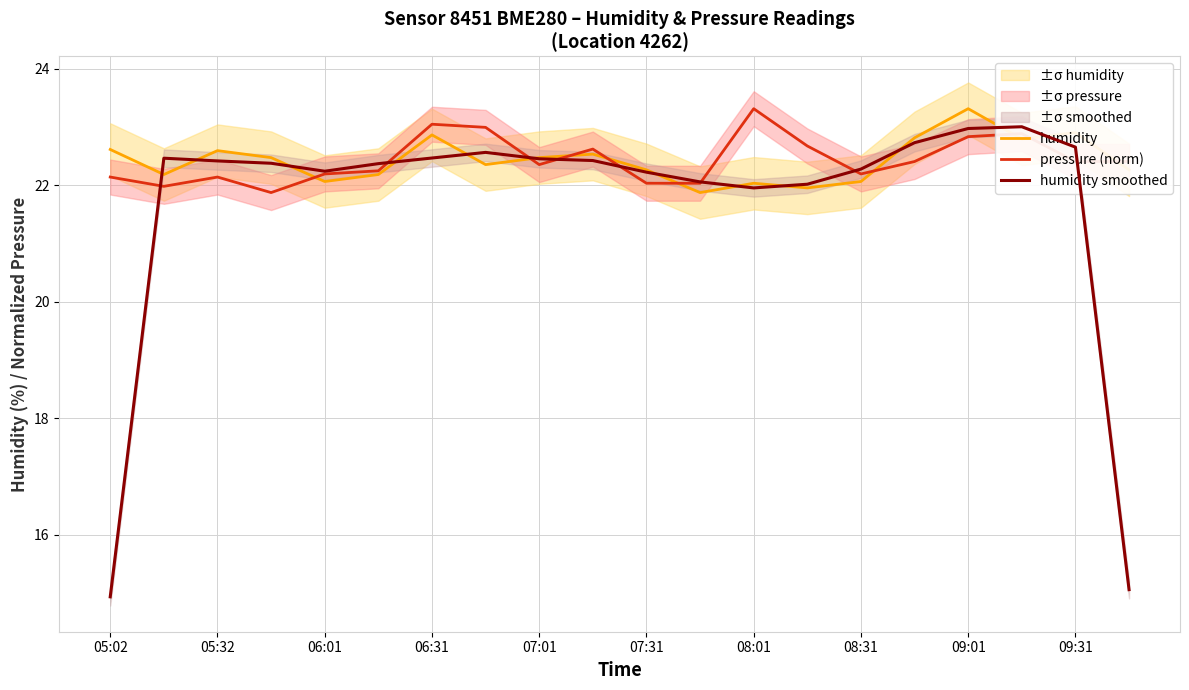

The value of humidity at 05:02 is 31.9. True or false?

False